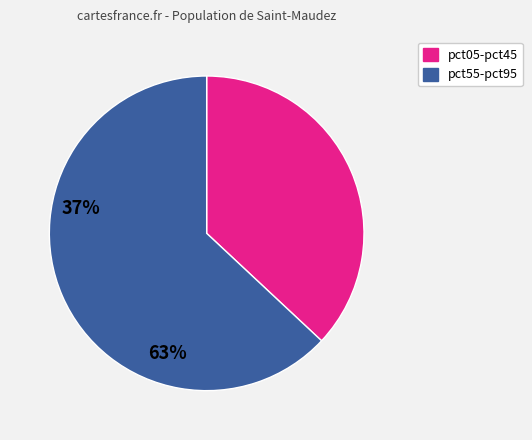

Is there any slice that represents more than half of the pie?

Yes